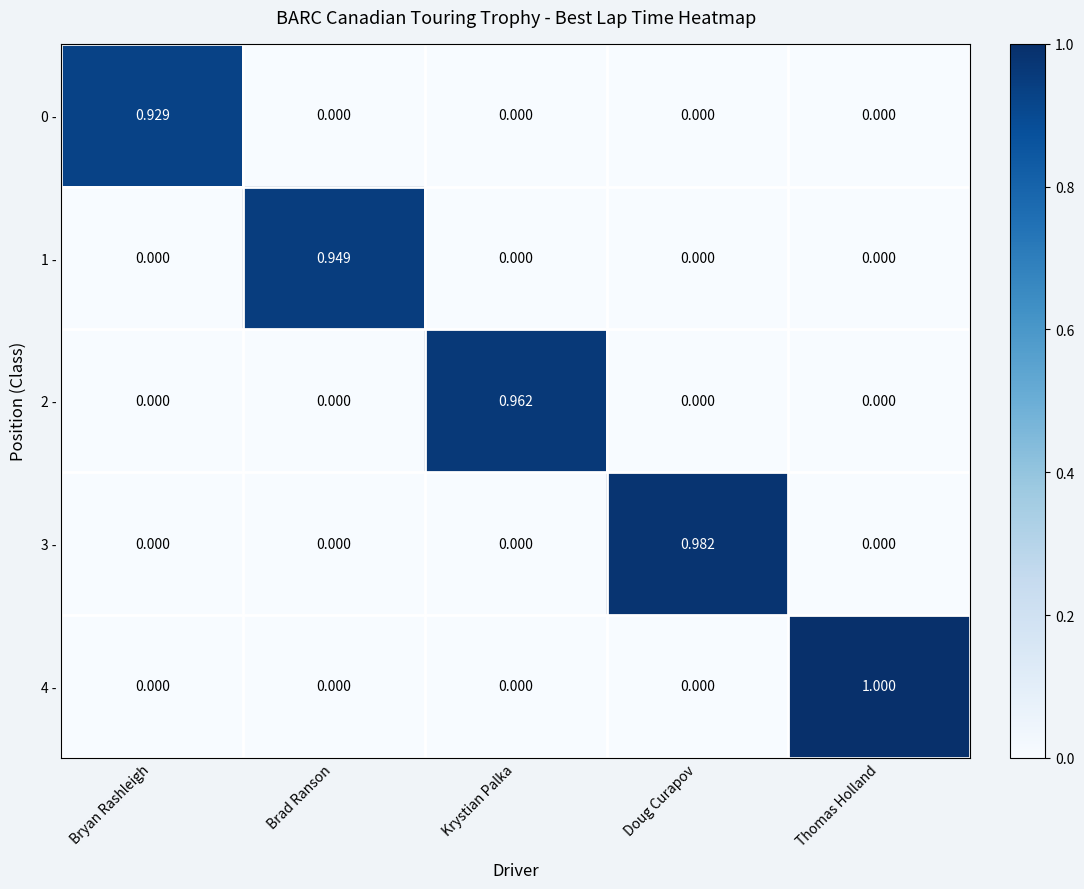

How many distinct data groups are displayed?

5